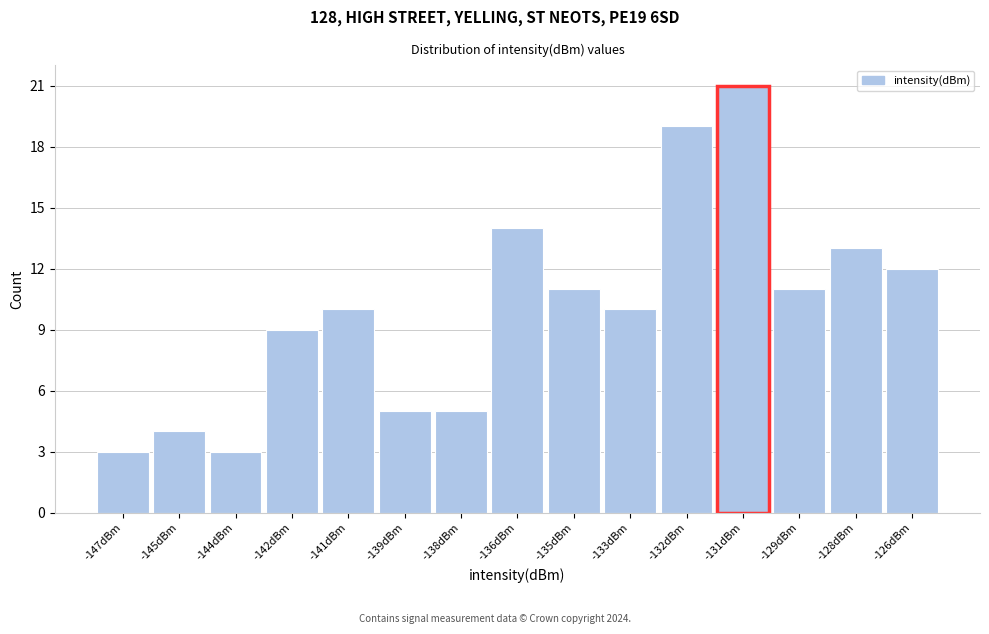

Reading left to right, extract all data points from this chart.

3	4	3	9	10	5	5	14	11	10	19	21	11	13	12